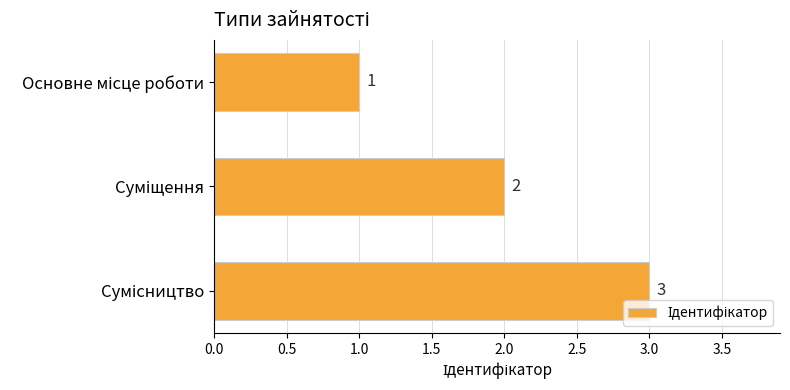

Count the values in the range 1 to 3.

3